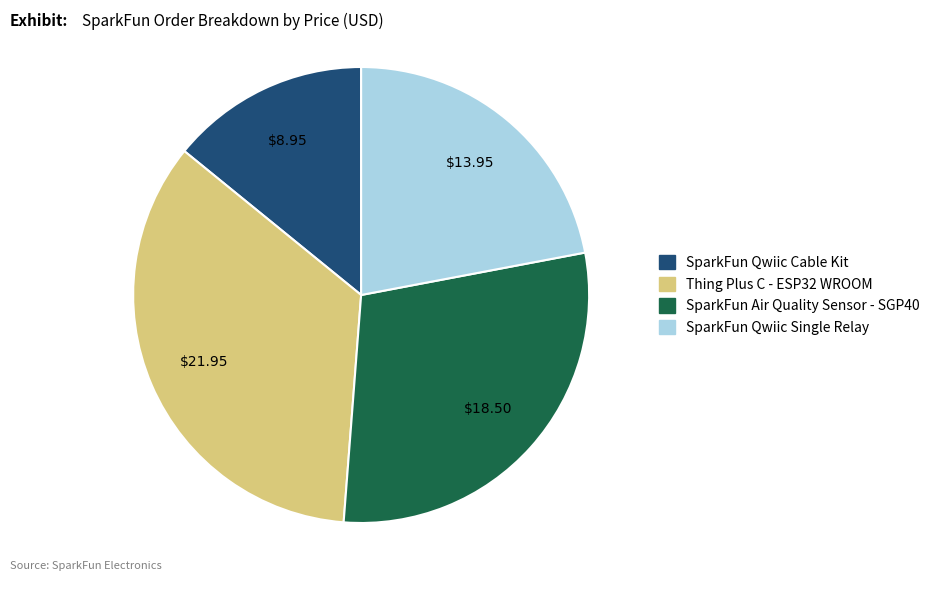

Is there any slice that represents more than half of the pie?

No